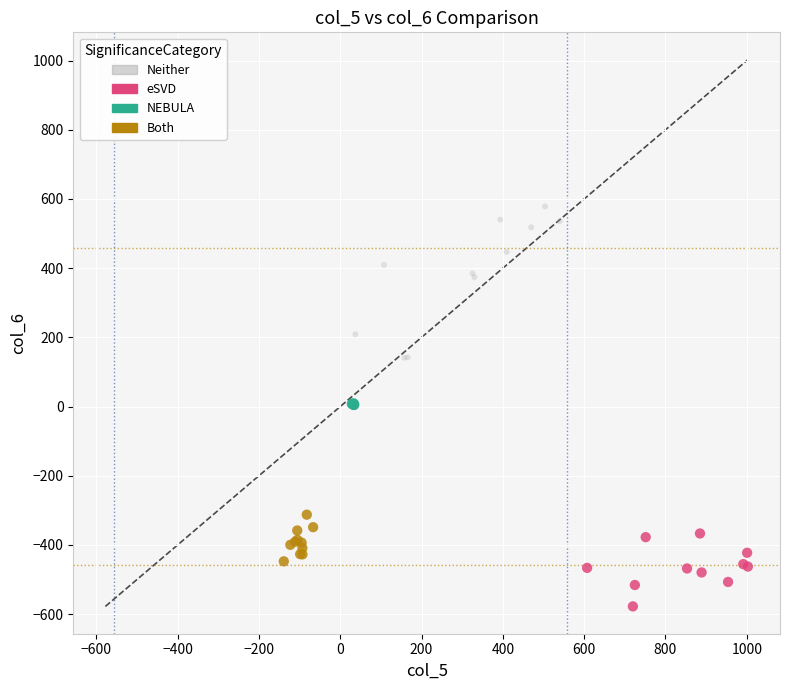

Which series reaches the maximum Y coordinate?

Neither